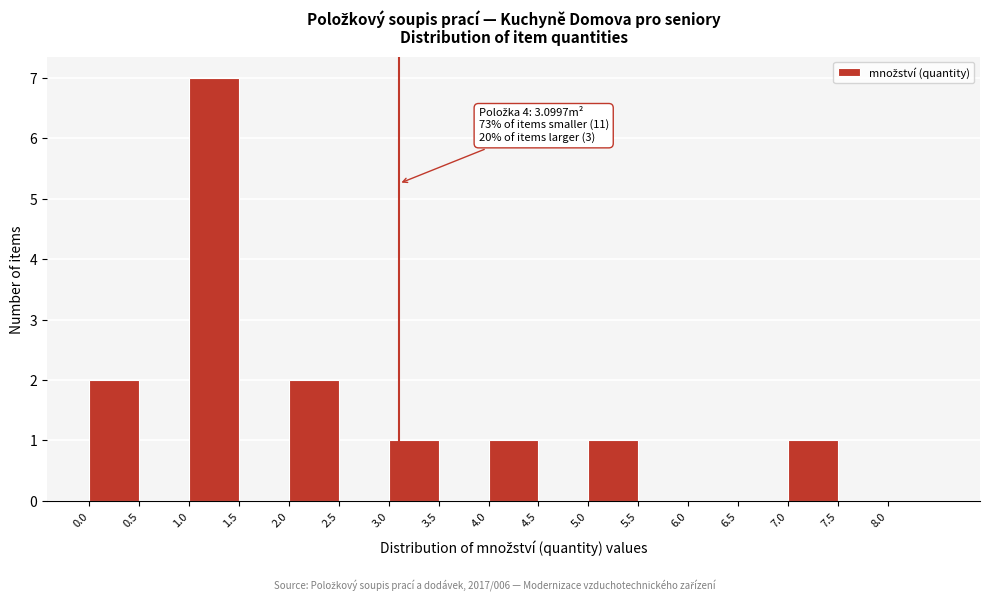

Which range on the x-axis has the tallest bar?

1.0 to 1.5